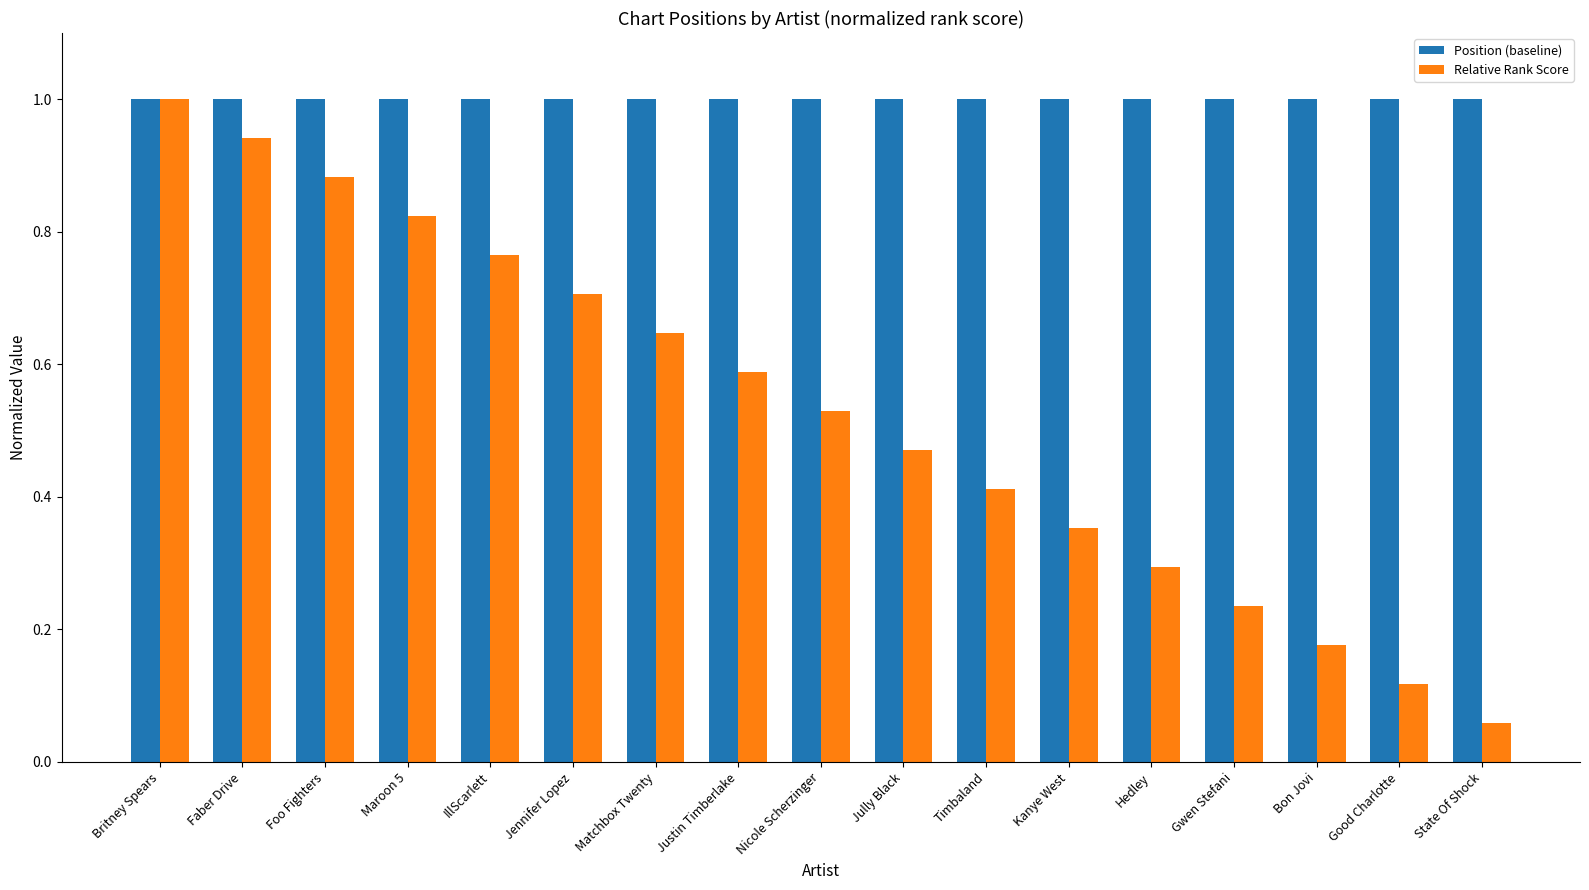

What is the label of the 11th bar from the left?

Timbaland